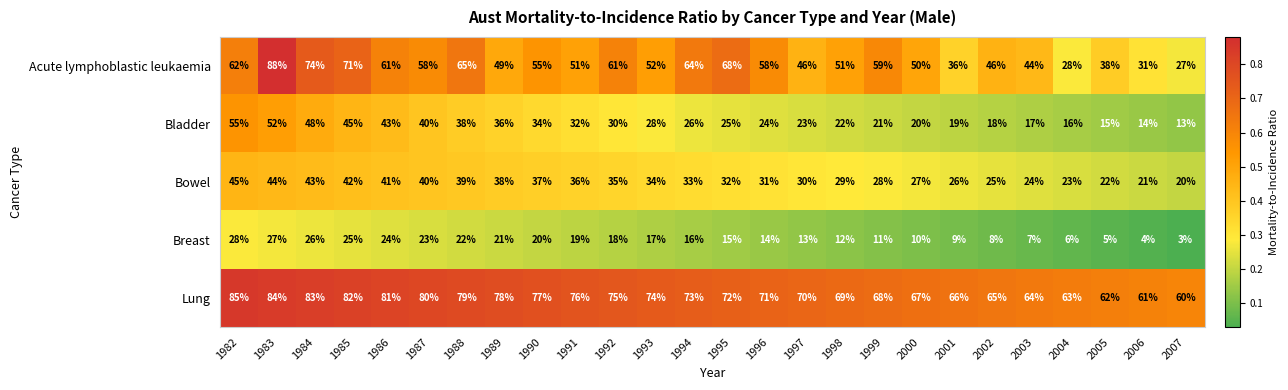

Rank the series by their maximum value, from highest to lowest.

Acute lymphoblastic leukaemia, Lung, Bladder, Bowel, Breast